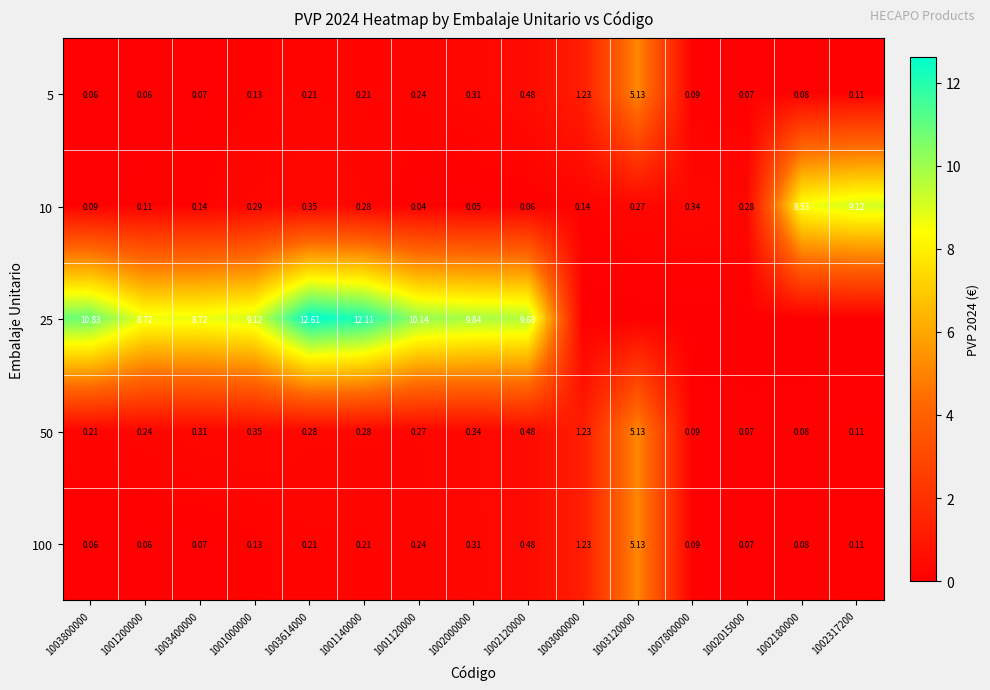

Is the value of 50 at 1001140000 greater than the value of 10 at 1007800000?

No